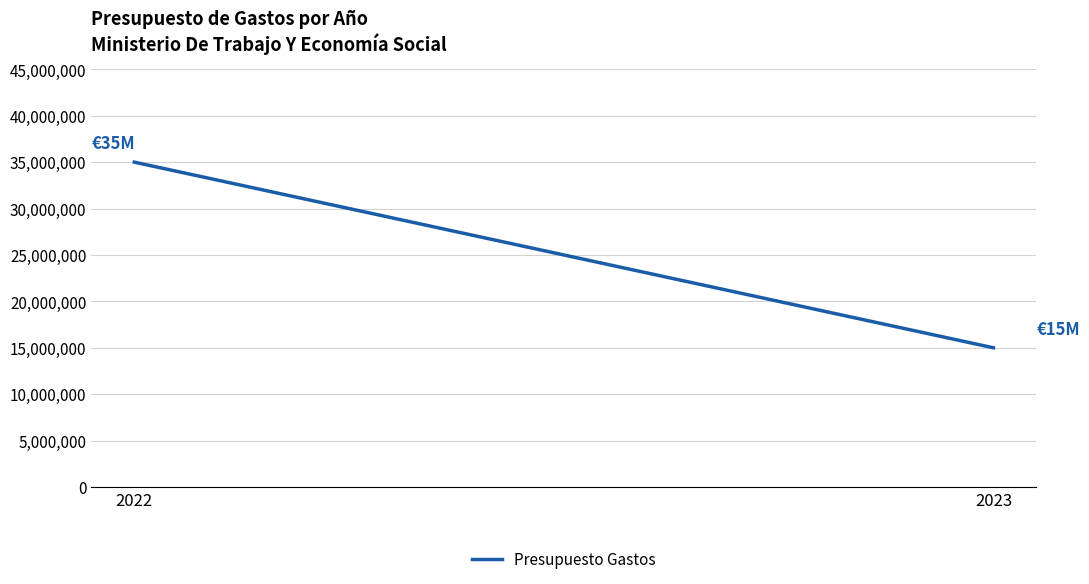

What is the smallest value displayed?

15000000